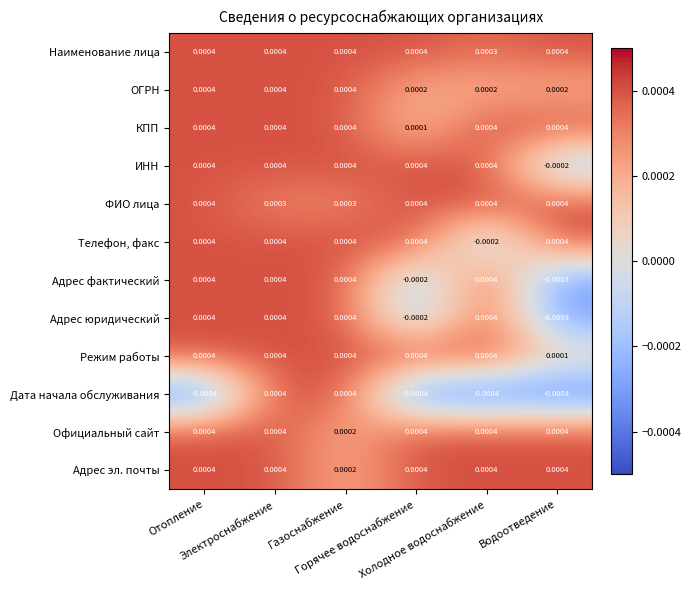

How many values in the Адрес фактический series exceed 0?

4